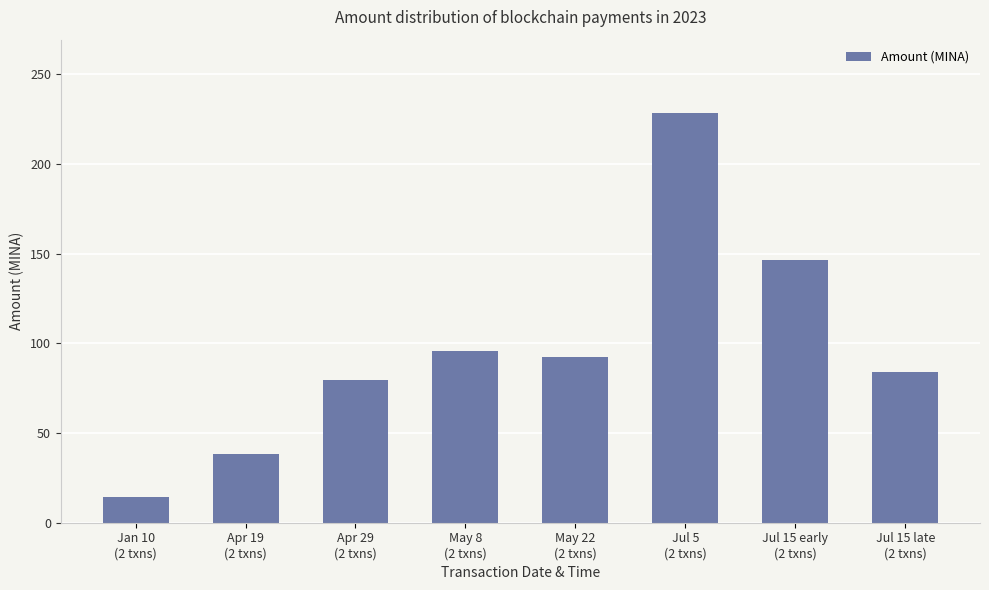

Rank the categories by value from highest to lowest.

Jul 5
(2 txns), Jul 15 early
(2 txns), May 8
(2 txns), May 22
(2 txns), Jul 15 late
(2 txns), Apr 29
(2 txns), Apr 19
(2 txns), Jan 10
(2 txns)